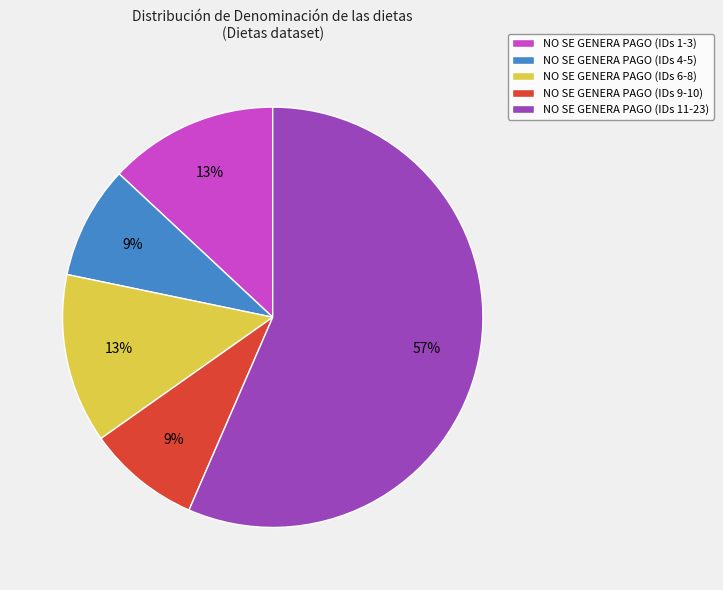

How many slices are in this pie chart?

5